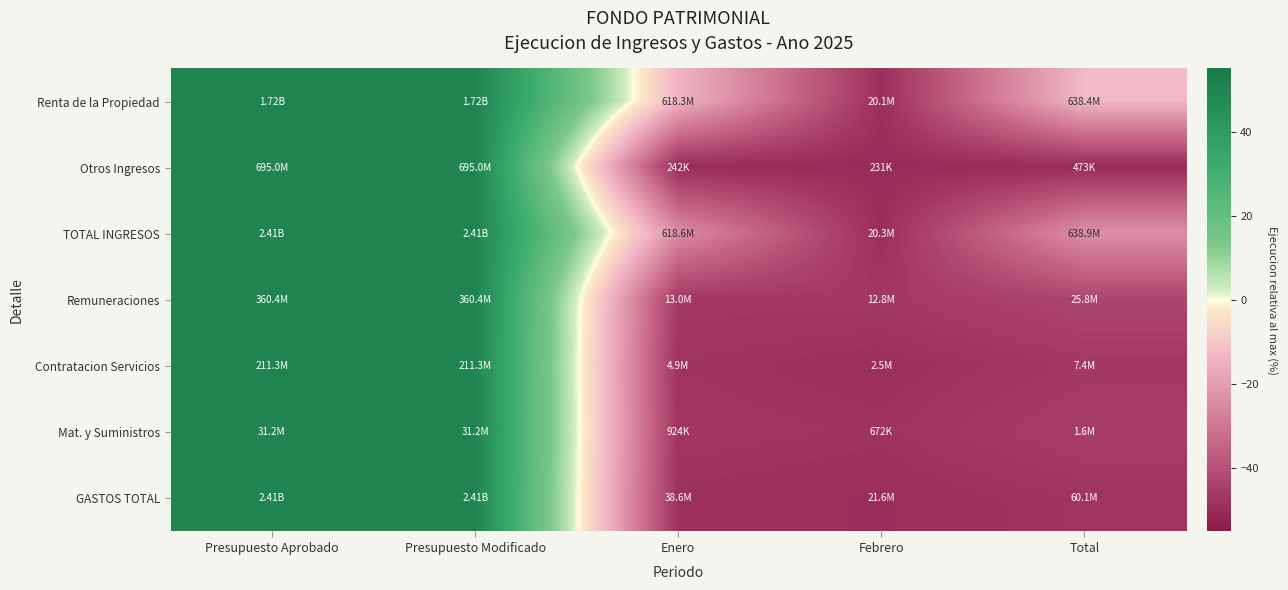

What is the total value across all series at Febrero?

-340.2